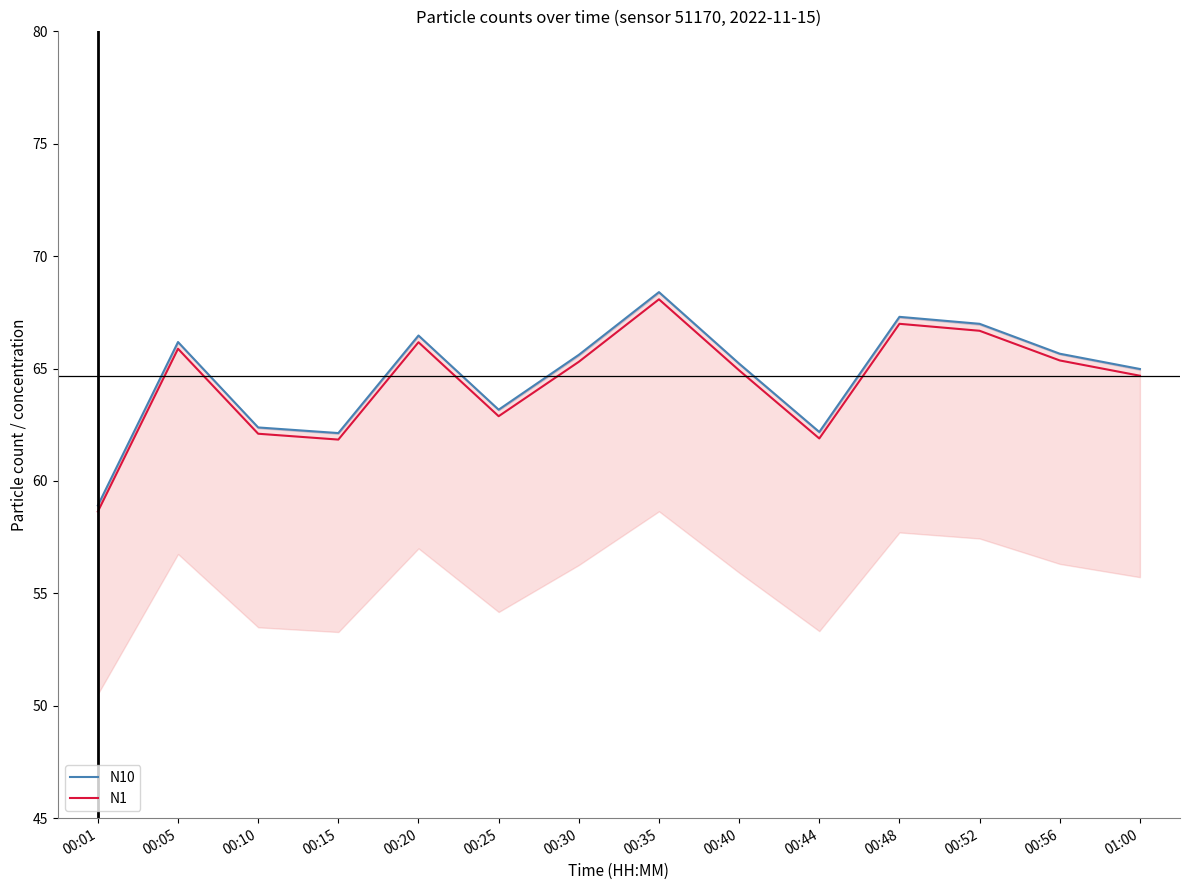

Which category has the lowest value in the N1 series?

00:01